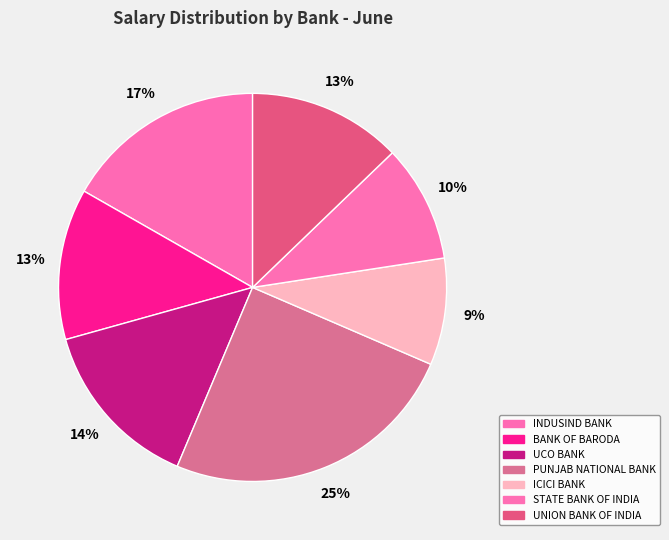

Which category has the smallest portion of the pie?

ICICI BANK